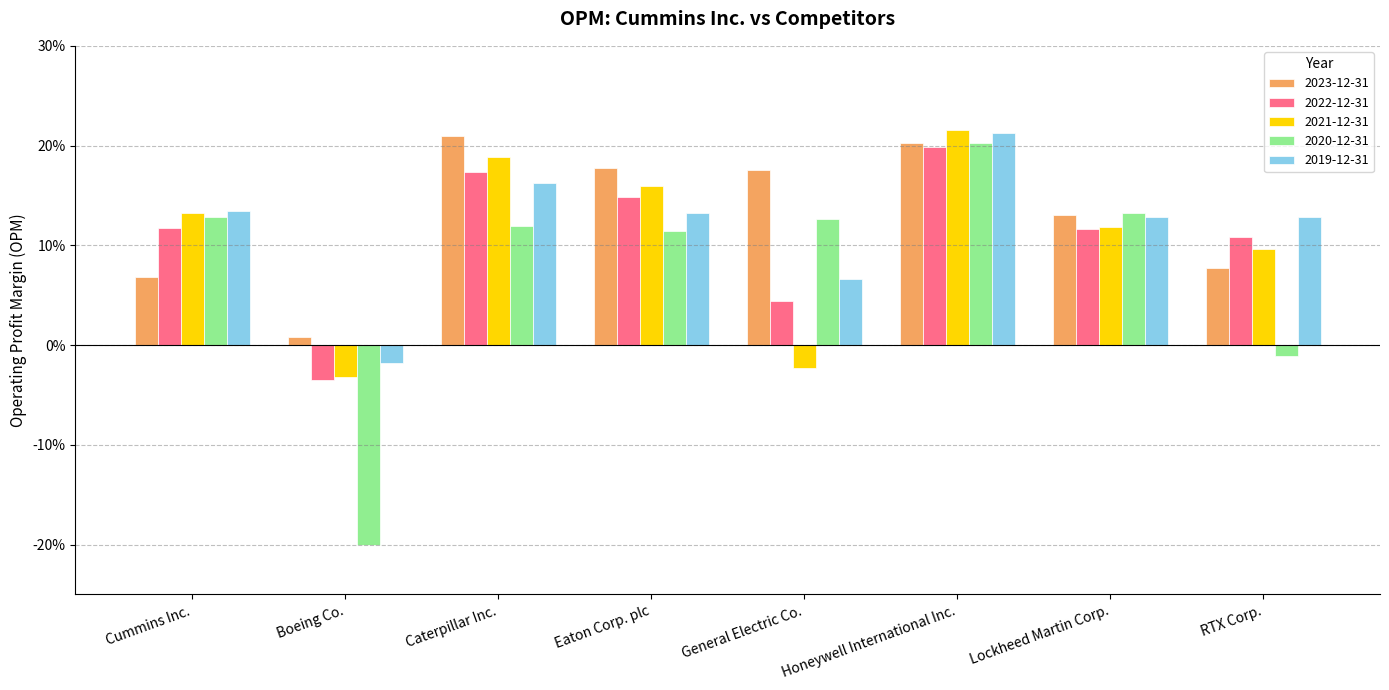

What are all the series names shown in the legend?

2023-12-31, 2022-12-31, 2021-12-31, 2020-12-31, 2019-12-31